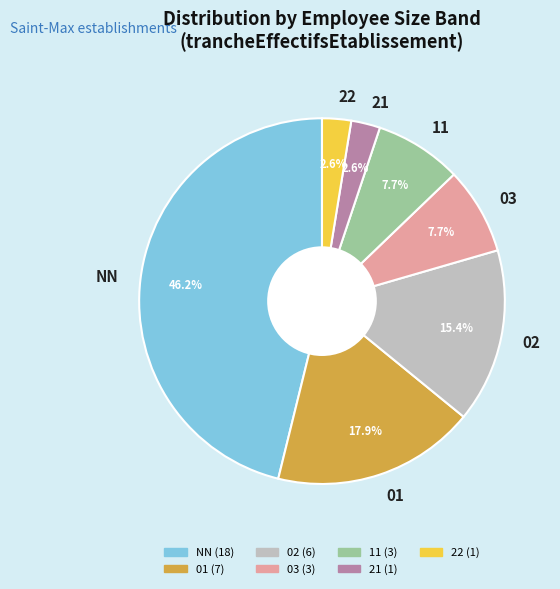

What portion of the pie excludes 03?

92.3%